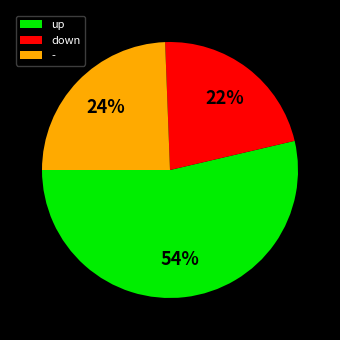

Which category accounts for the majority?

up